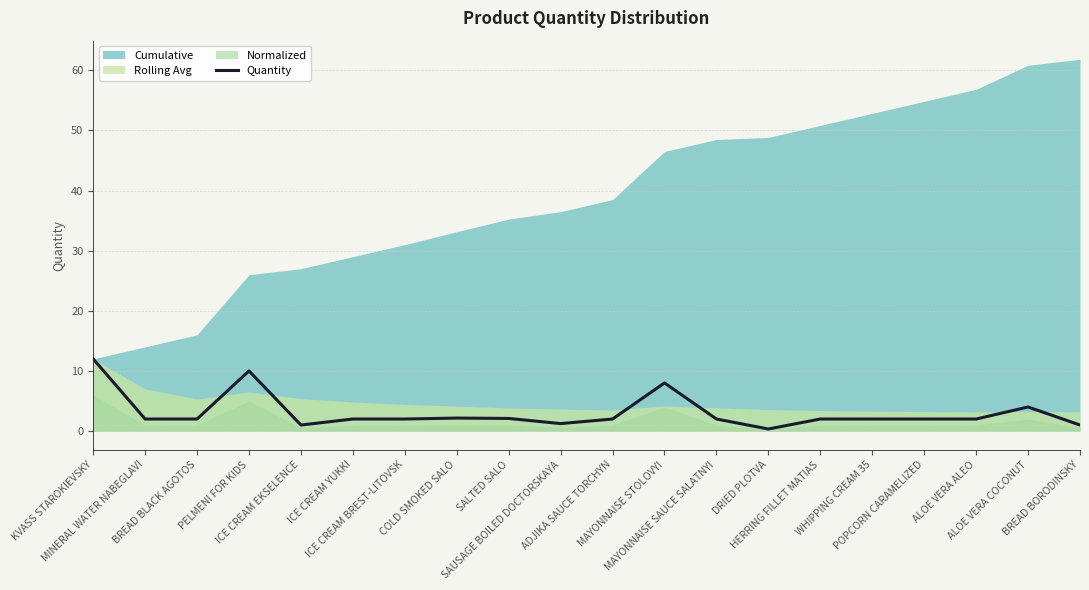

What is the approximate value at HERRING FILLET MATIAS?

2.0